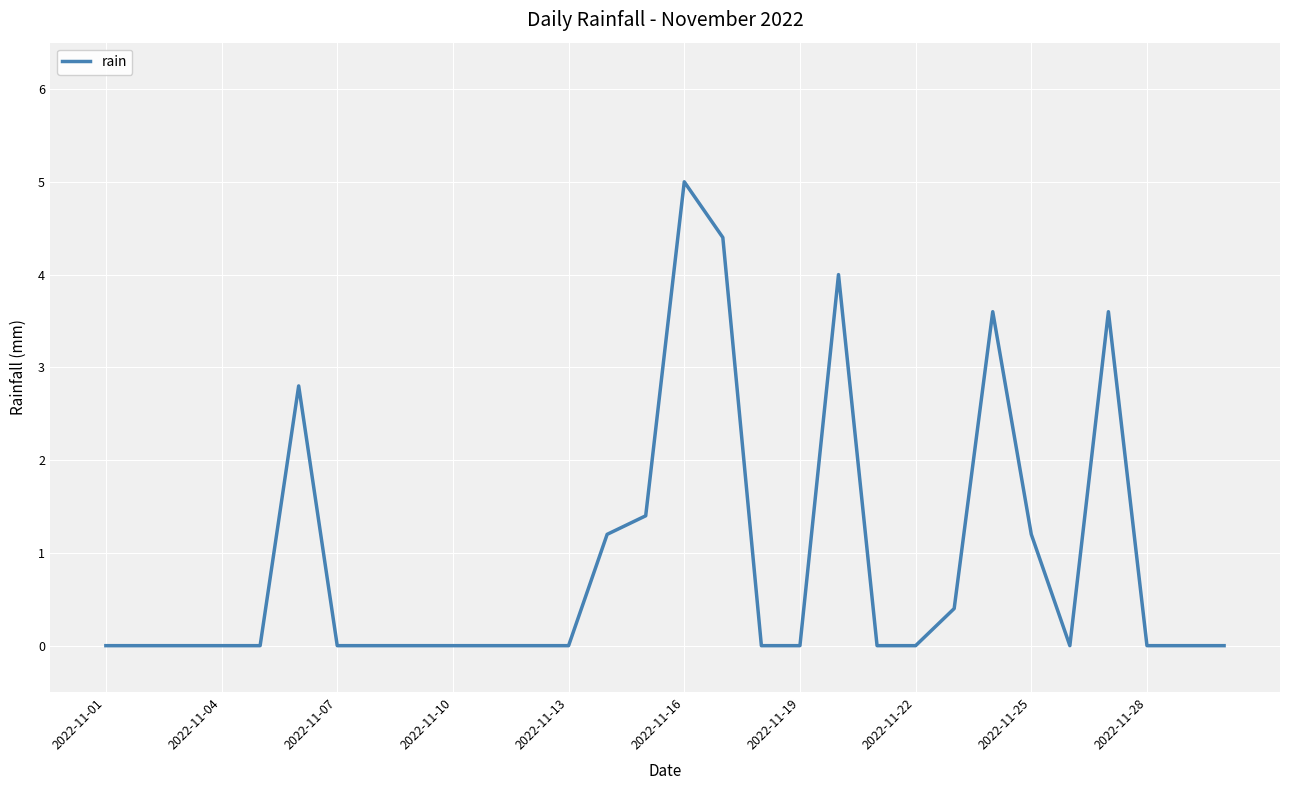

How many lines are shown in the chart?

1